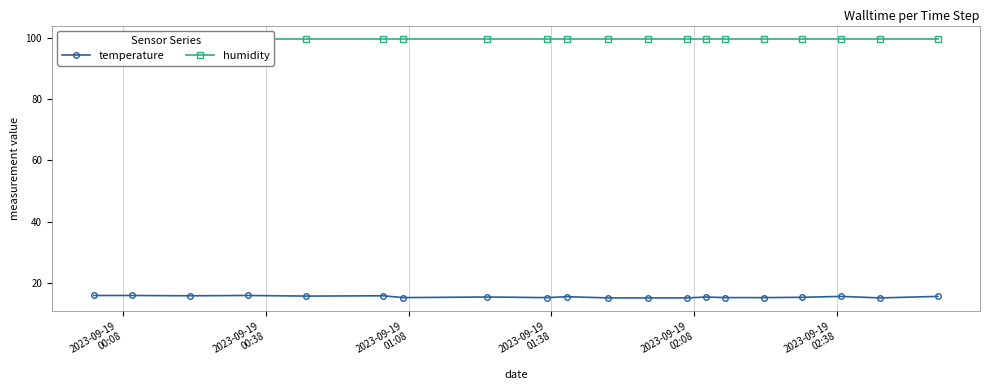

True or false: temperature has more than 0 points higher than both neighbors.

True